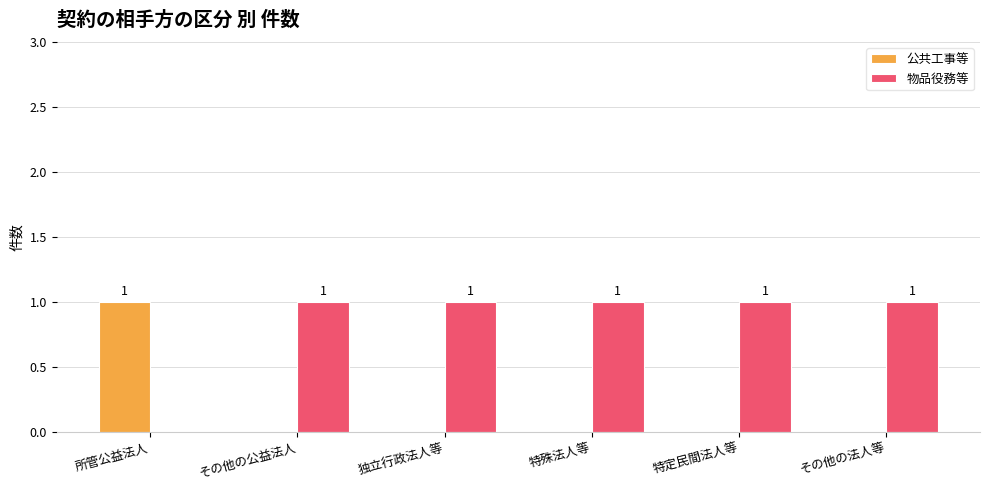

Reading left to right, what are all the values shown in this chart?

公共工事等: 所管公益法人=1	その他の公益法人=0	独立行政法人等=0	特殊法人等=0	特定民間法人等=0	その他の法人等=0
物品役務等: 所管公益法人=0	その他の公益法人=1	独立行政法人等=1	特殊法人等=1	特定民間法人等=1	その他の法人等=1